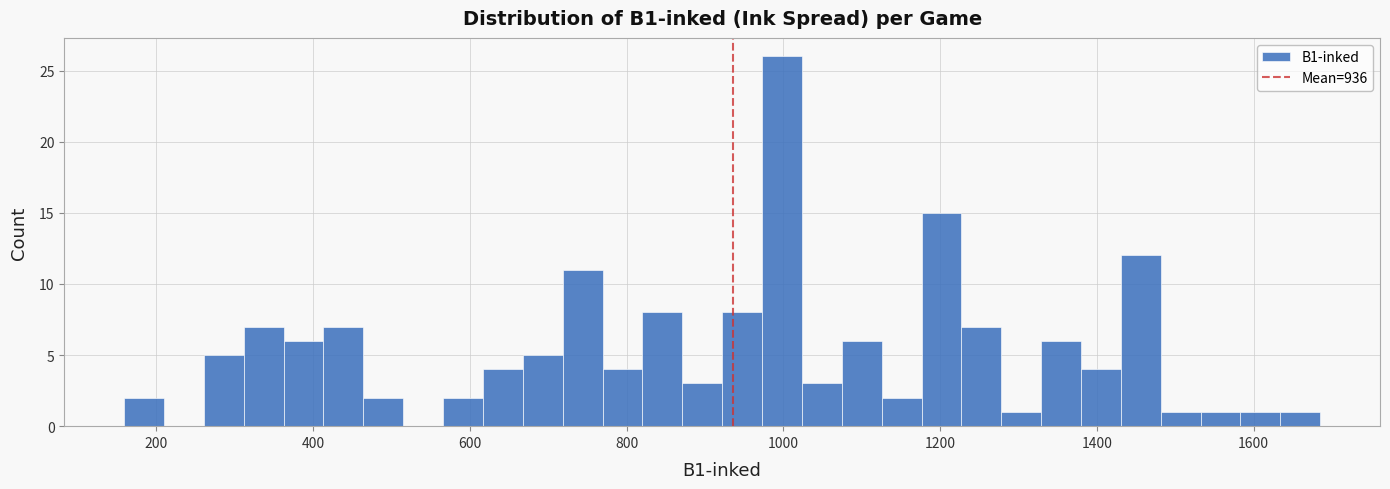

Read against the x-axis, roughly where is the centre of the tallest bar?

1000